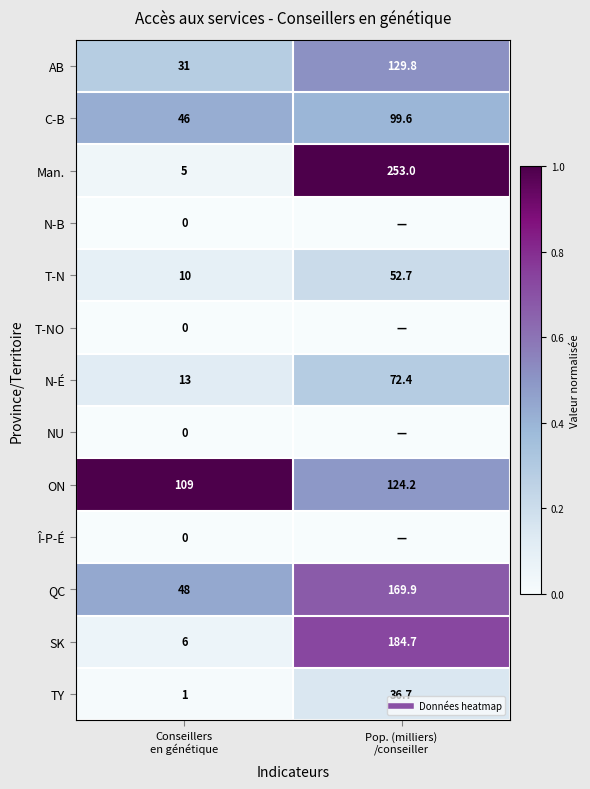

Is the value of SK at Pop. (milliers) /conseiller greater than the value of NU at Pop. (milliers) /conseiller?

Yes